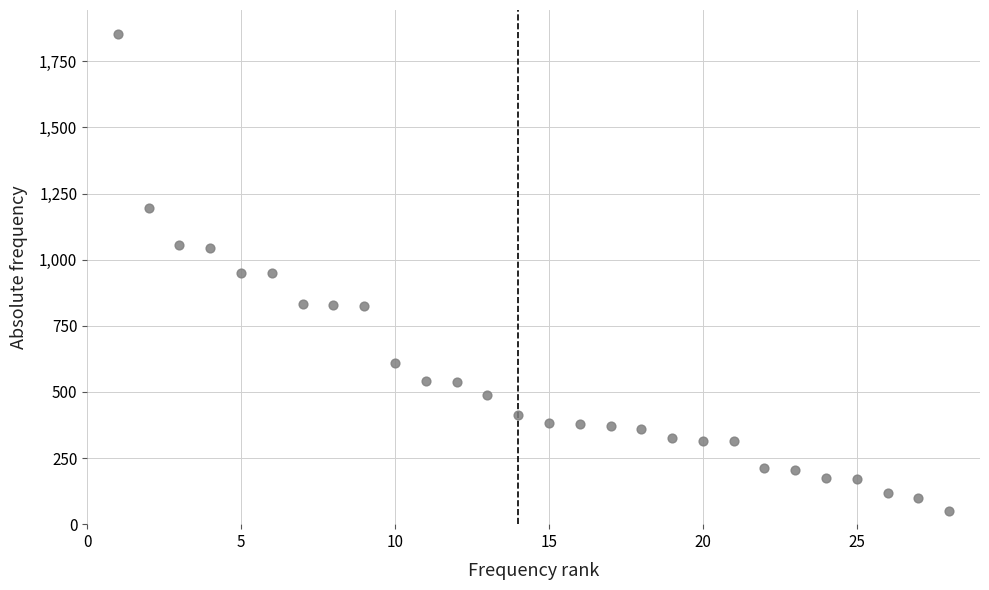

What is the range of Y values (max minus min)?

1804